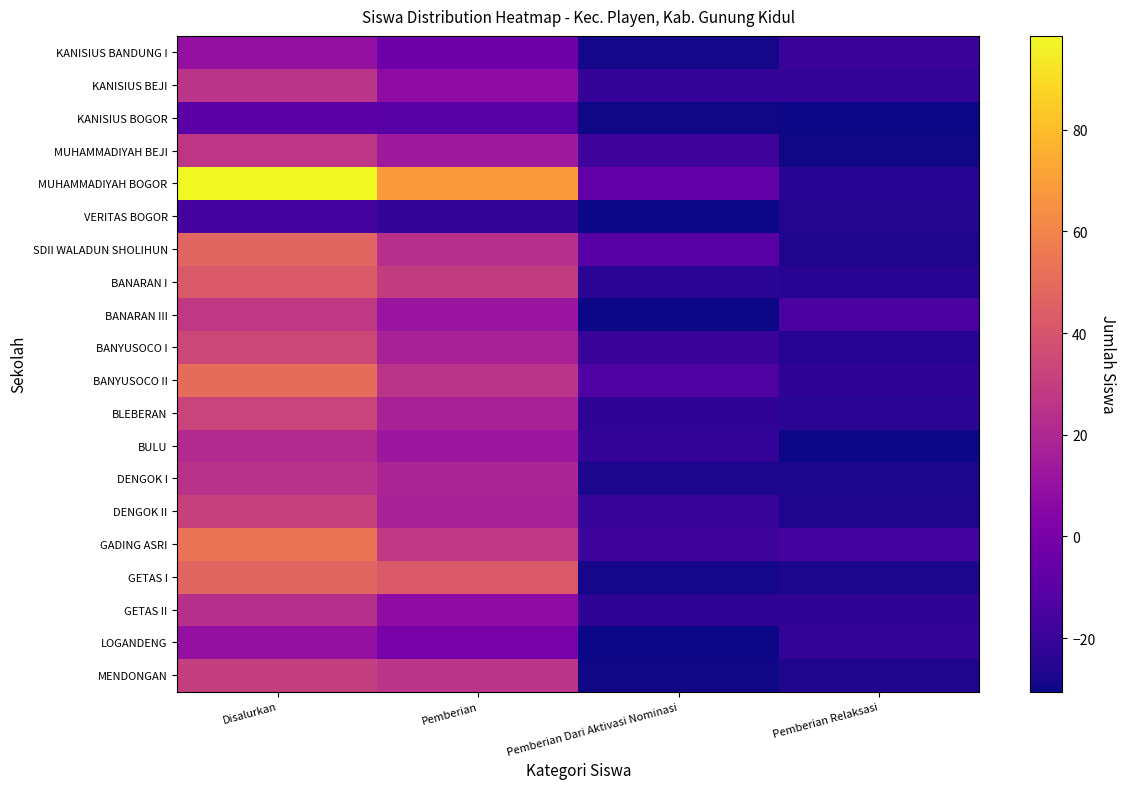

At Pemberian Relaksasi, list the series in order from largest to smallest.

BANARAN III, GADING ASRI, KANISIUS BANDUNG I, KANISIUS BEJI, LOGANDENG, BANYUSOCO II, GETAS II, BLEBERAN, MUHAMMADIYAH BOGOR, BANARAN I, BANYUSOCO I, VERITAS BOGOR, SDII WALADUN SHOLIHUN, DENGOK II, MENDONGAN, DENGOK I, GETAS I, MUHAMMADIYAH BEJI, KANISIUS BOGOR, BULU